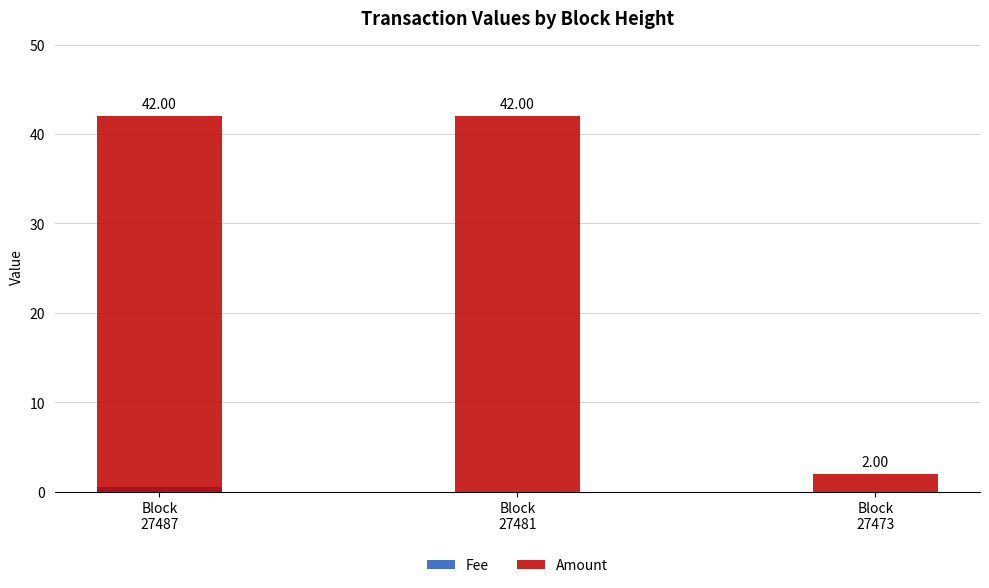

Are the bars grouped side by side (vs. stacked)?

Yes